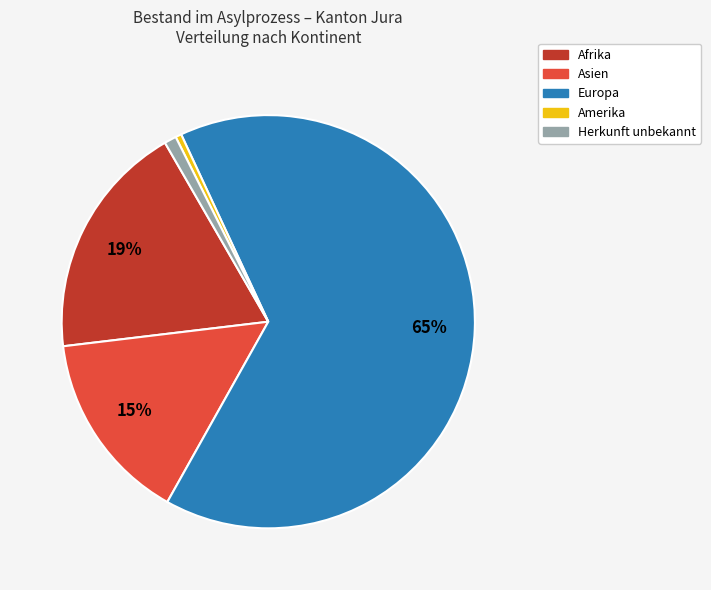

How many slices are in this pie chart?

5